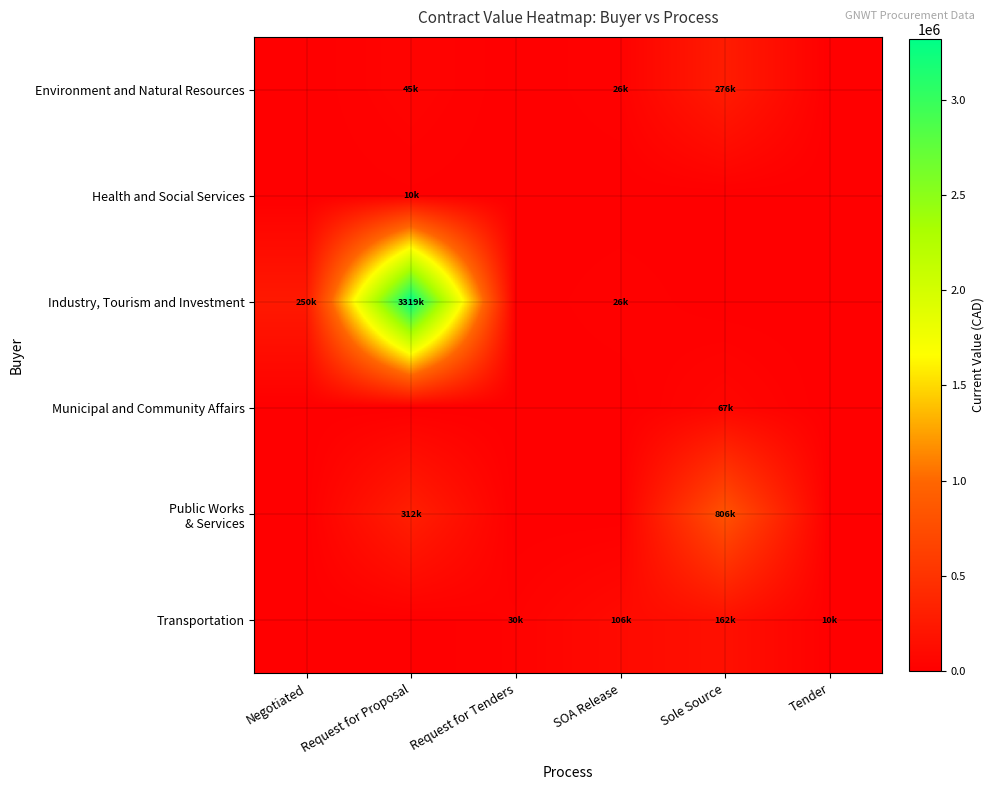

What is the maximum value shown in the chart?

3319158.5